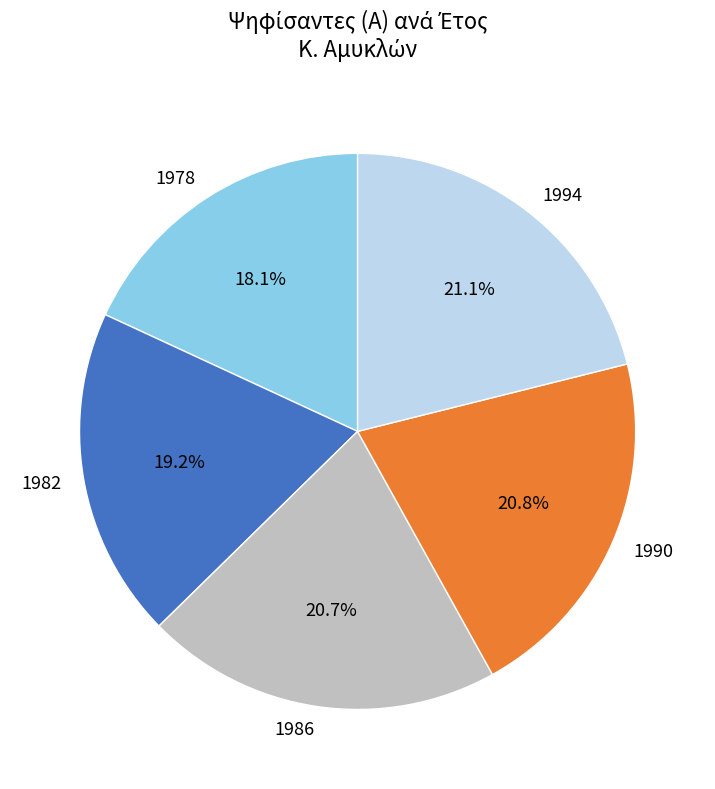

Is 1982 the majority of the pie?

No